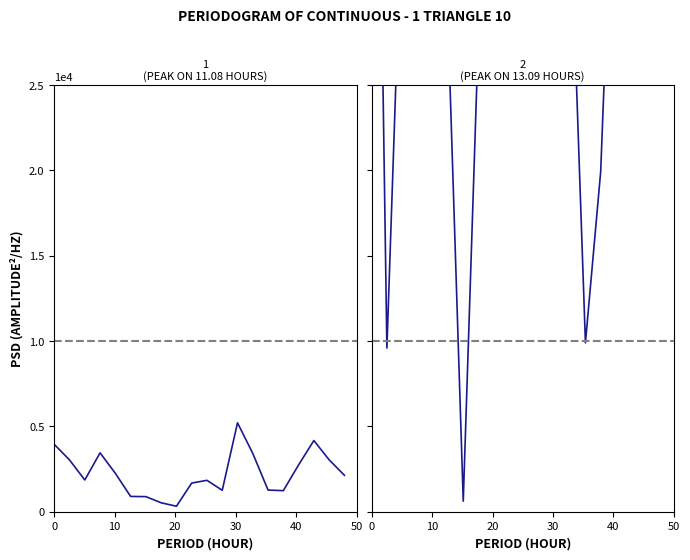

What is the value of the satz point at the 14th from the left?

35778.1